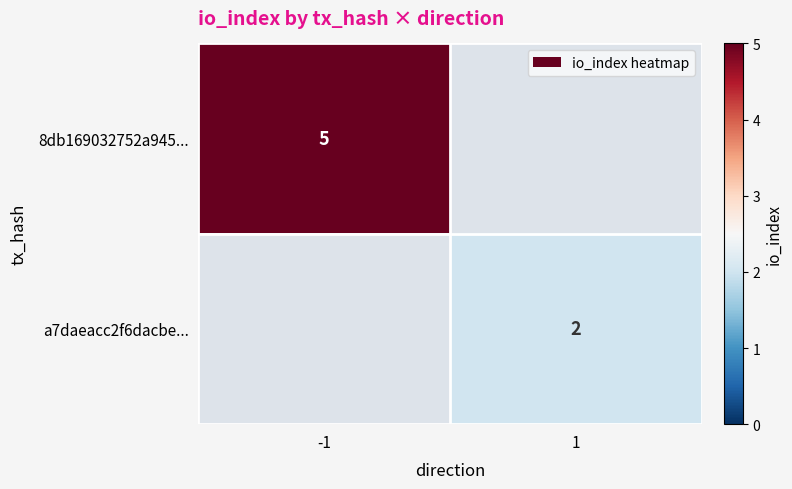

Is it true that 8db169032752a945... equals 3.2 at -1?

False